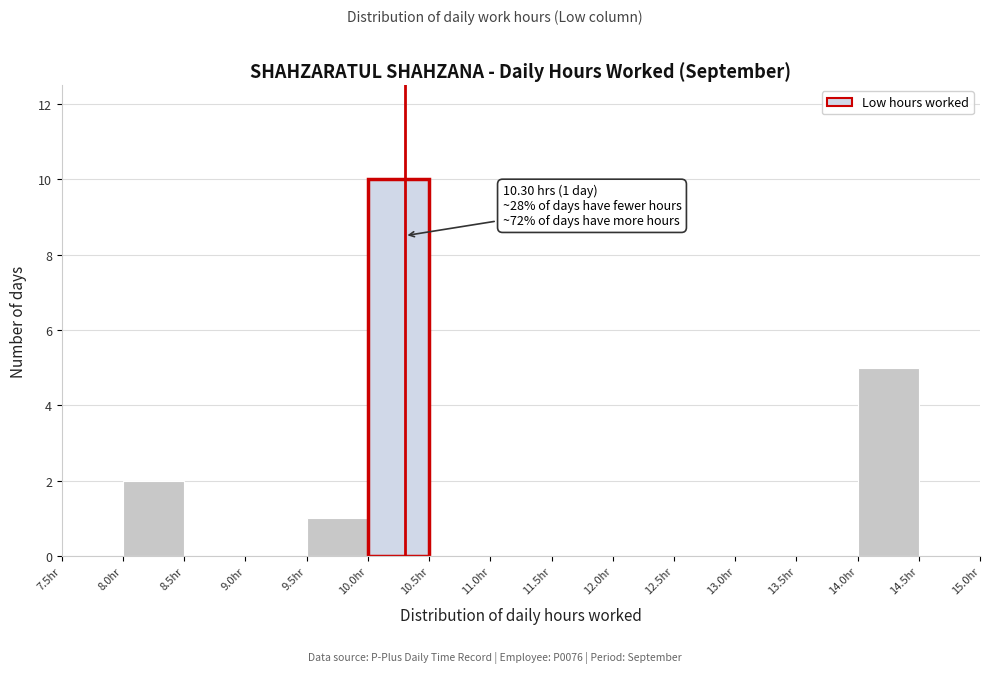

Over which range of the x-axis is the bar tallest?

10.0 to 10.5